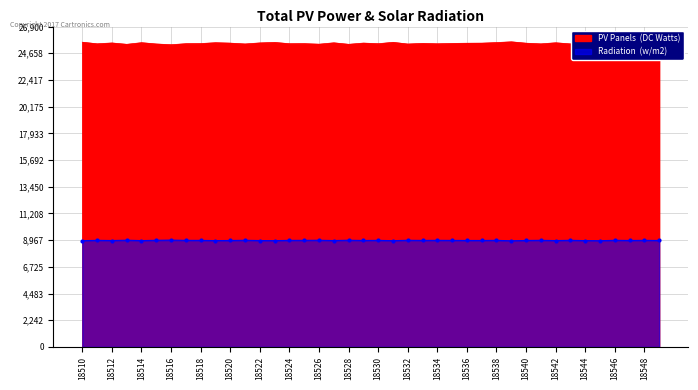

Which series has the largest total across all categories?

PV Panels (DC Watts)